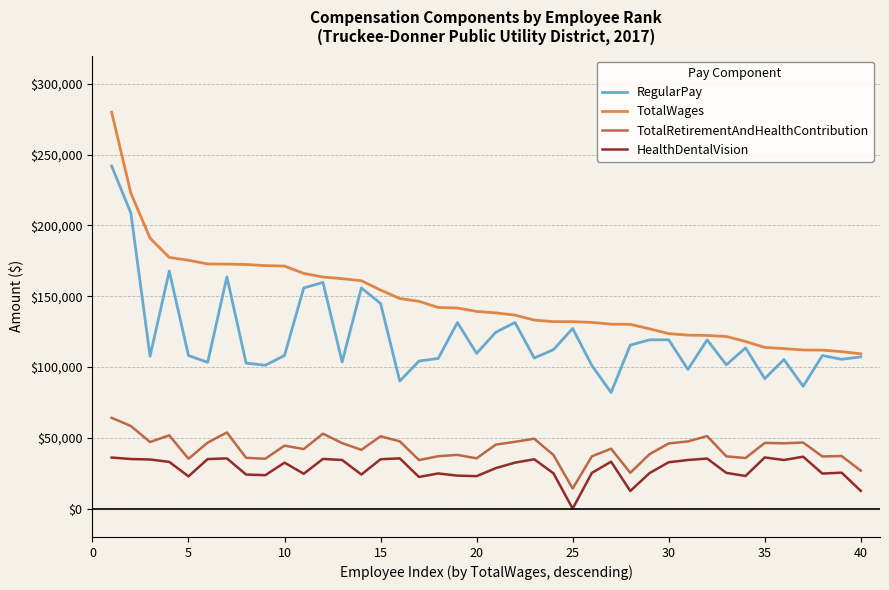

True or false: HealthDentalVision and TotalWages intersect in this chart.

False